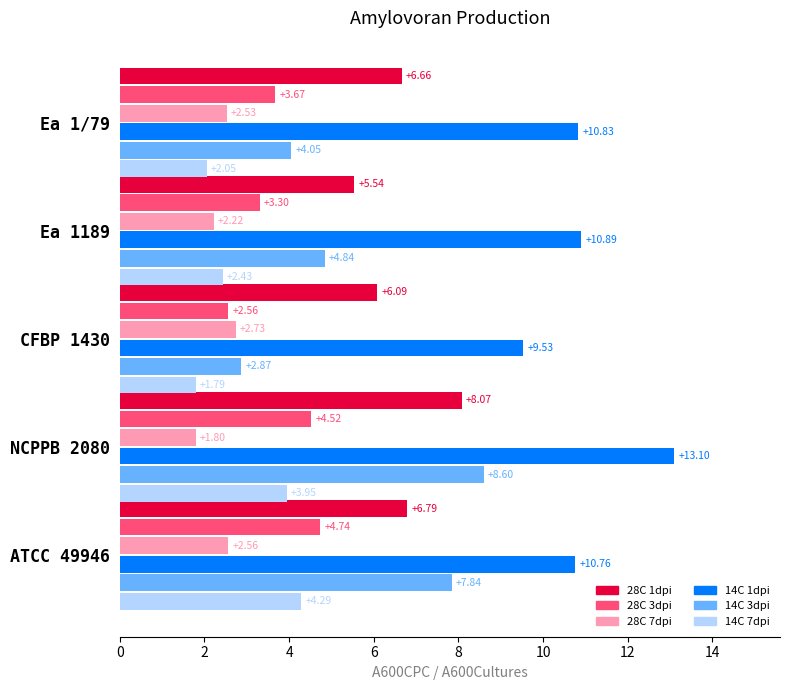

List the series in order of their peak value, lowest first.

28C 7dpi, 14C 7dpi, 28C 3dpi, 28C 1dpi, 14C 3dpi, 14C 1dpi